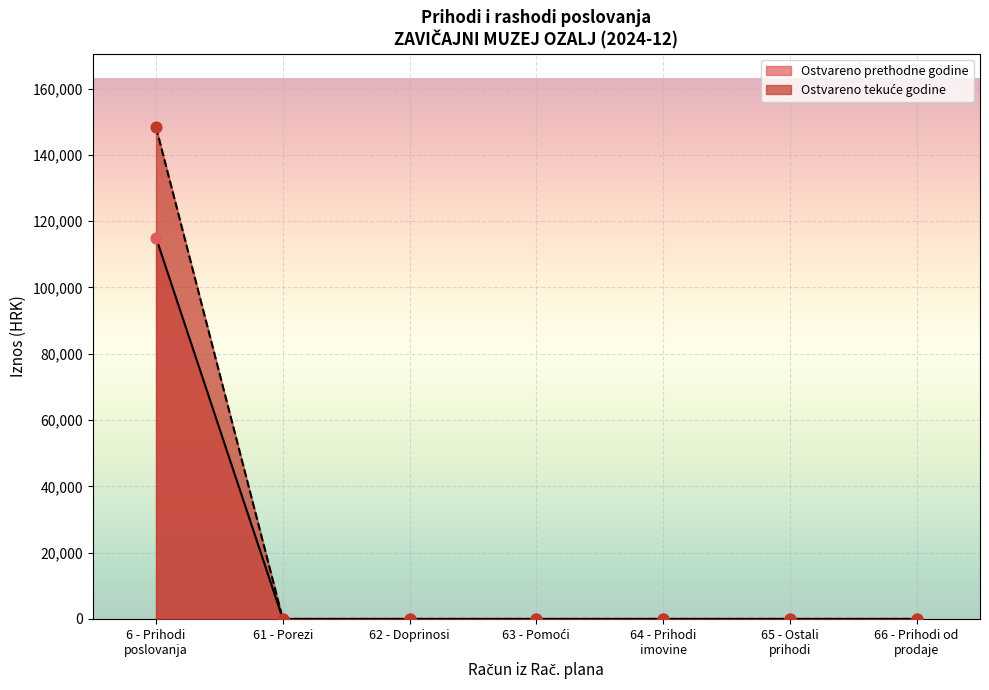

Which series contains the lowest Y value?

Ostvareno u izvještajnom razdoblju prethodne godine